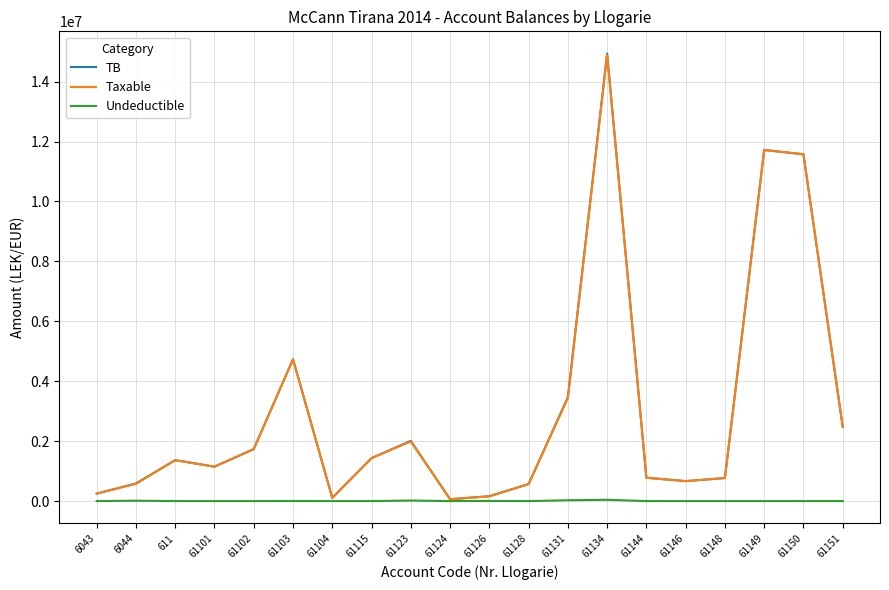

The value of TB at 61102 is 1735151.5. True or false?

True